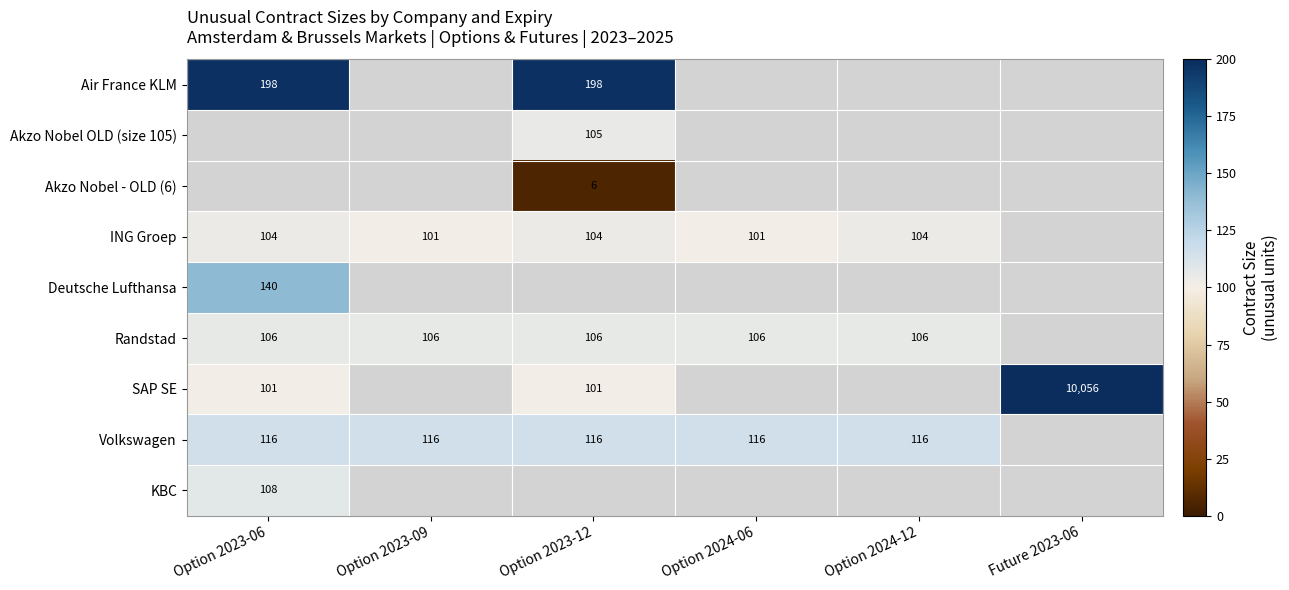

List the labels in order of Volkswagen value, smallest first.

Future 2023-06, Option 2023-06, Option 2023-09, Option 2023-12, Option 2024-06, Option 2024-12